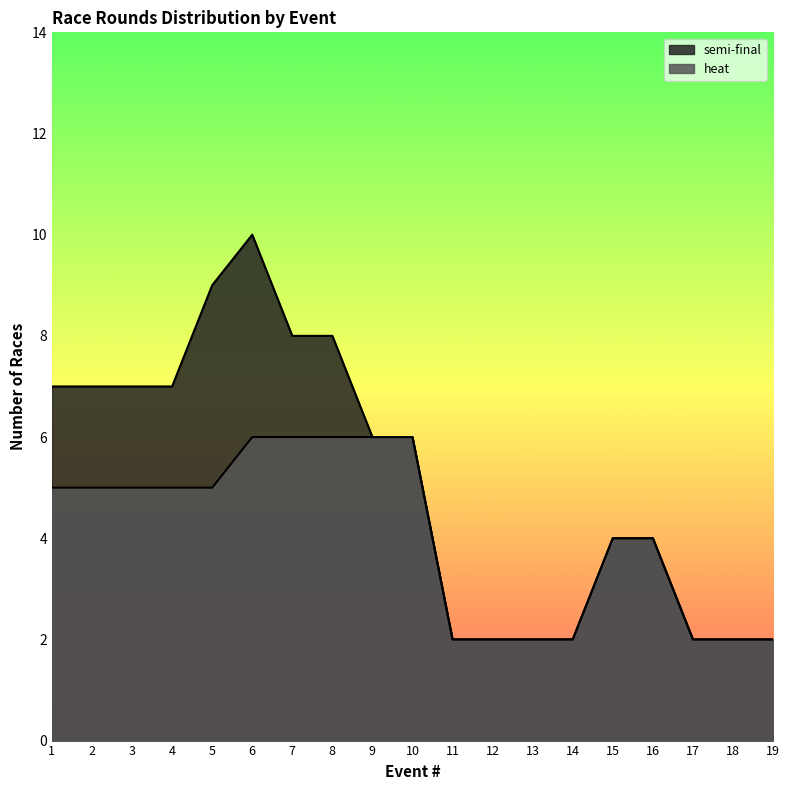

List the labels in order of value, smallest first.

11, 12, 13, 14, 17, 18, 19, 15, 16, 1, 2, 3, 4, 5, 6, 7, 8, 9, 10